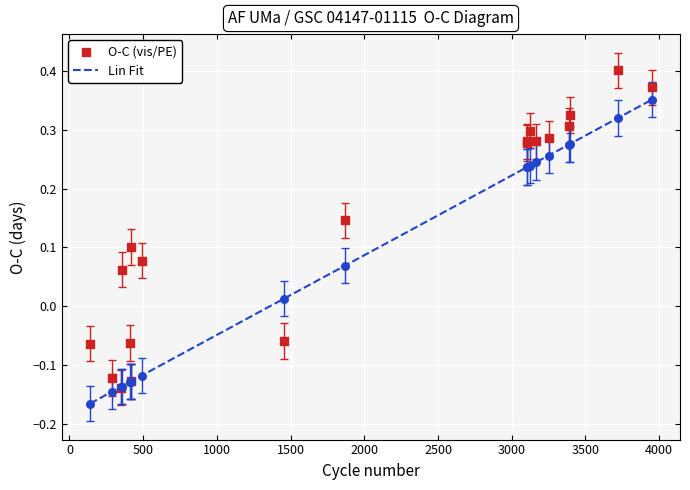

What are all the series names shown in the legend?

Lin Fit, O-C (vis/PE)